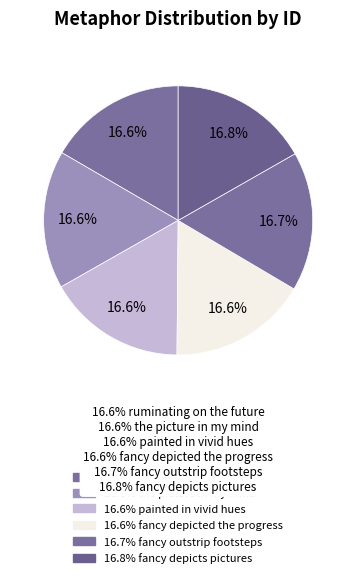

Rank the categories by value from lowest to highest.

ruminating on the future, the picture in my mind, painted in vivid hues, fancy depicted the progress, fancy outstrip footsteps, fancy depicts pictures